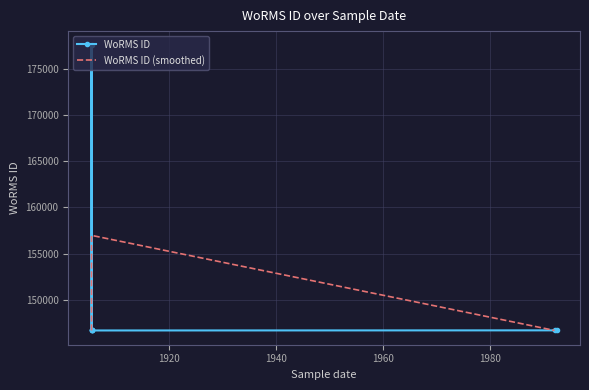

What is the smallest value displayed?

146690